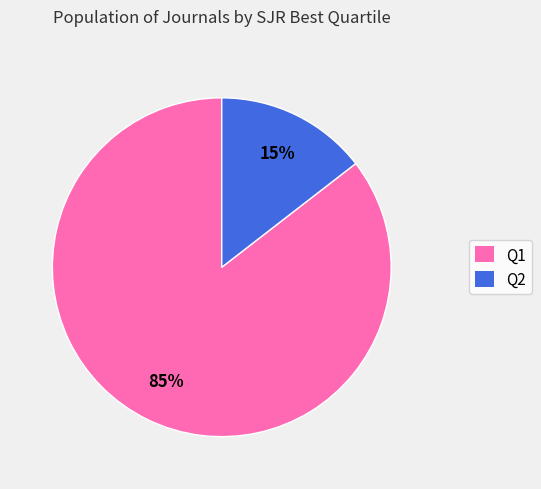

Does Q1 represent more than half of the total?

Yes